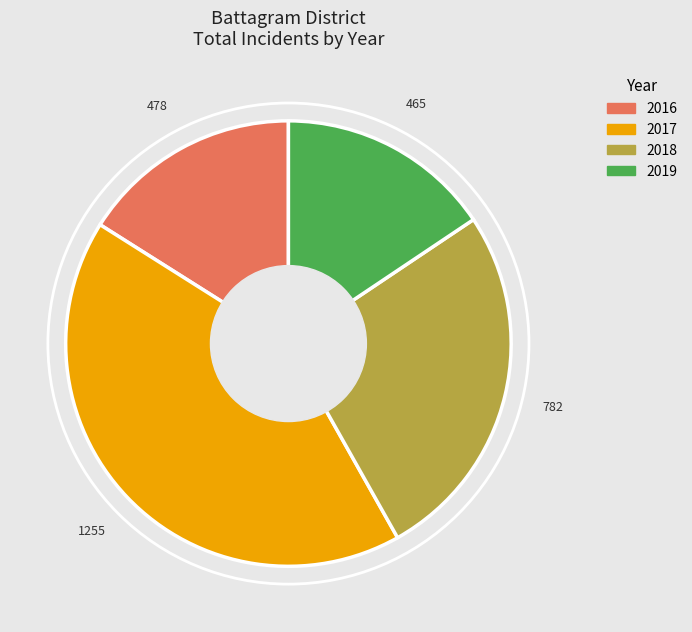

The 2019 slice represents 26% of the pie. True or false?

False